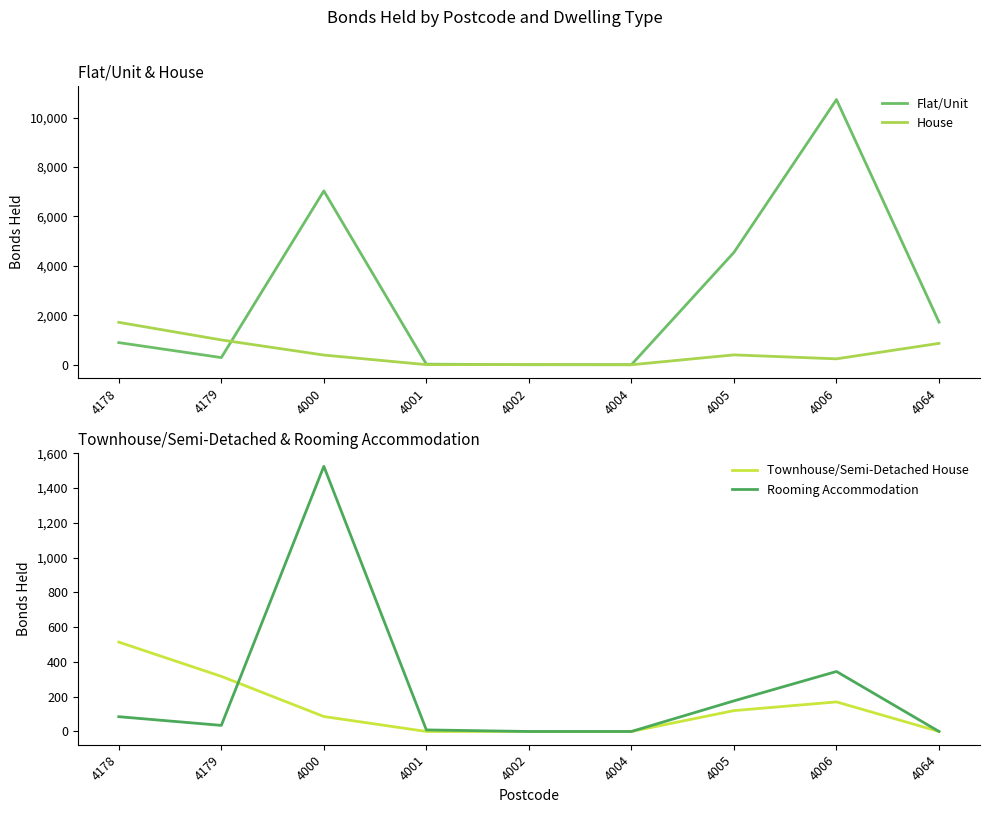

At which label does Rooming Accommodation reach its peak?

4000